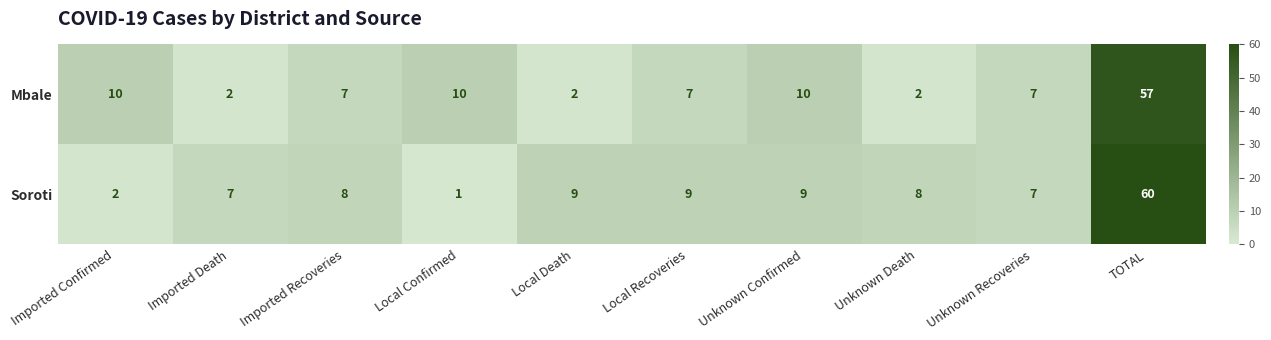

Rank the series at Imported Death from highest to lowest value.

Soroti, Mbale